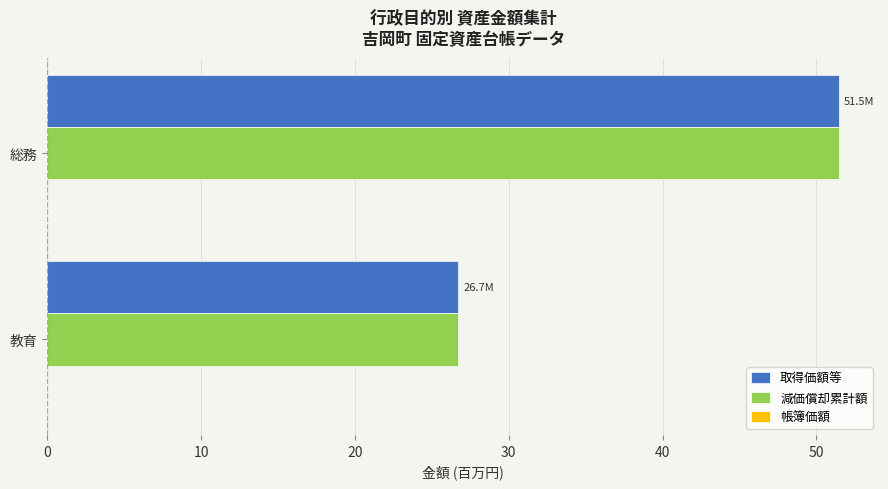

How many categories are shown in the chart?

2